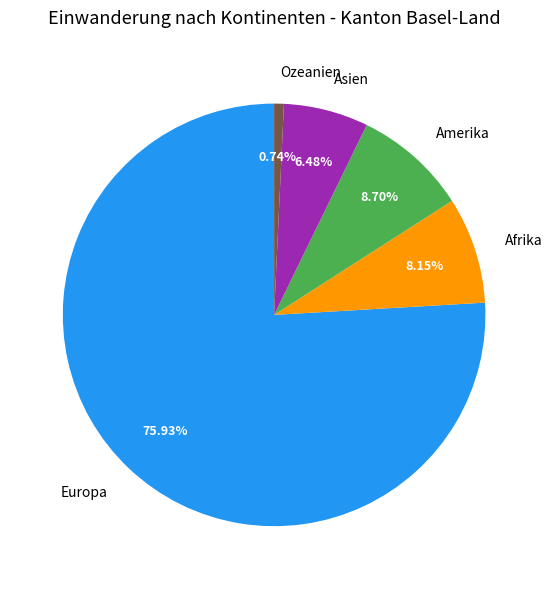

Which category accounts for the majority?

Europa